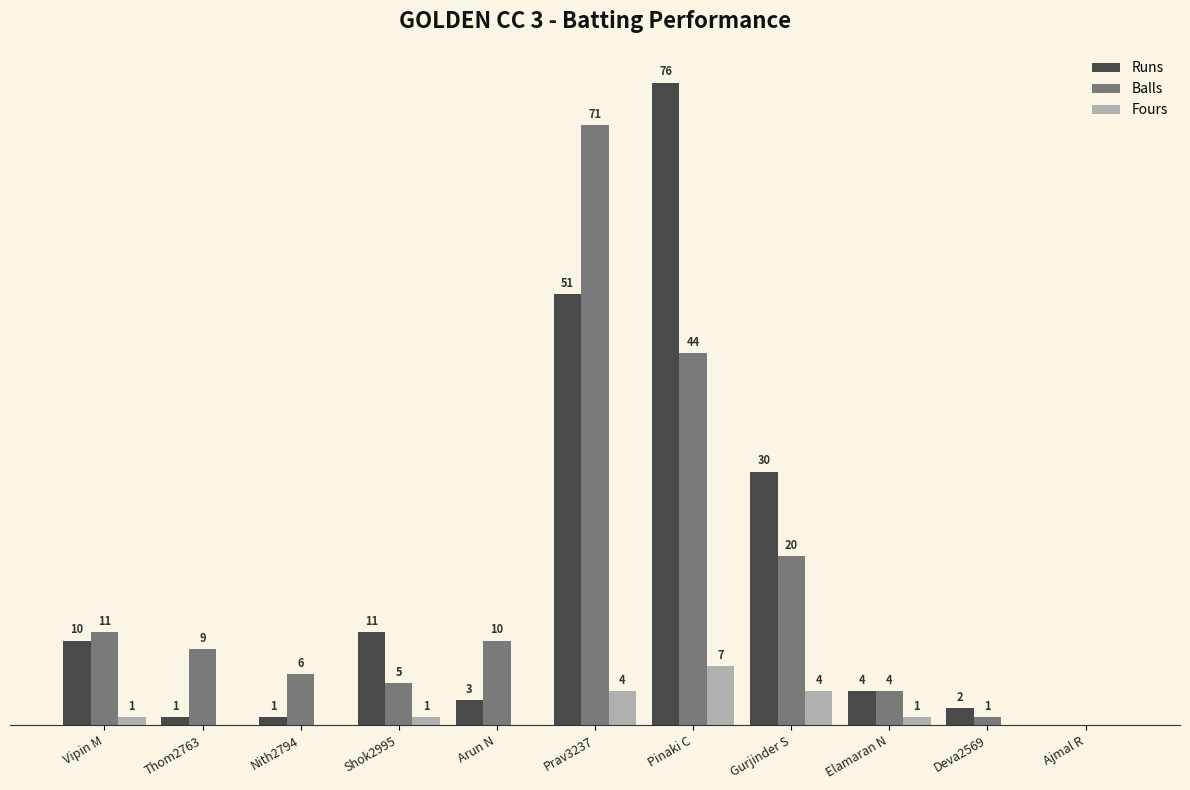

Which series has the largest total across all categories?

Runs